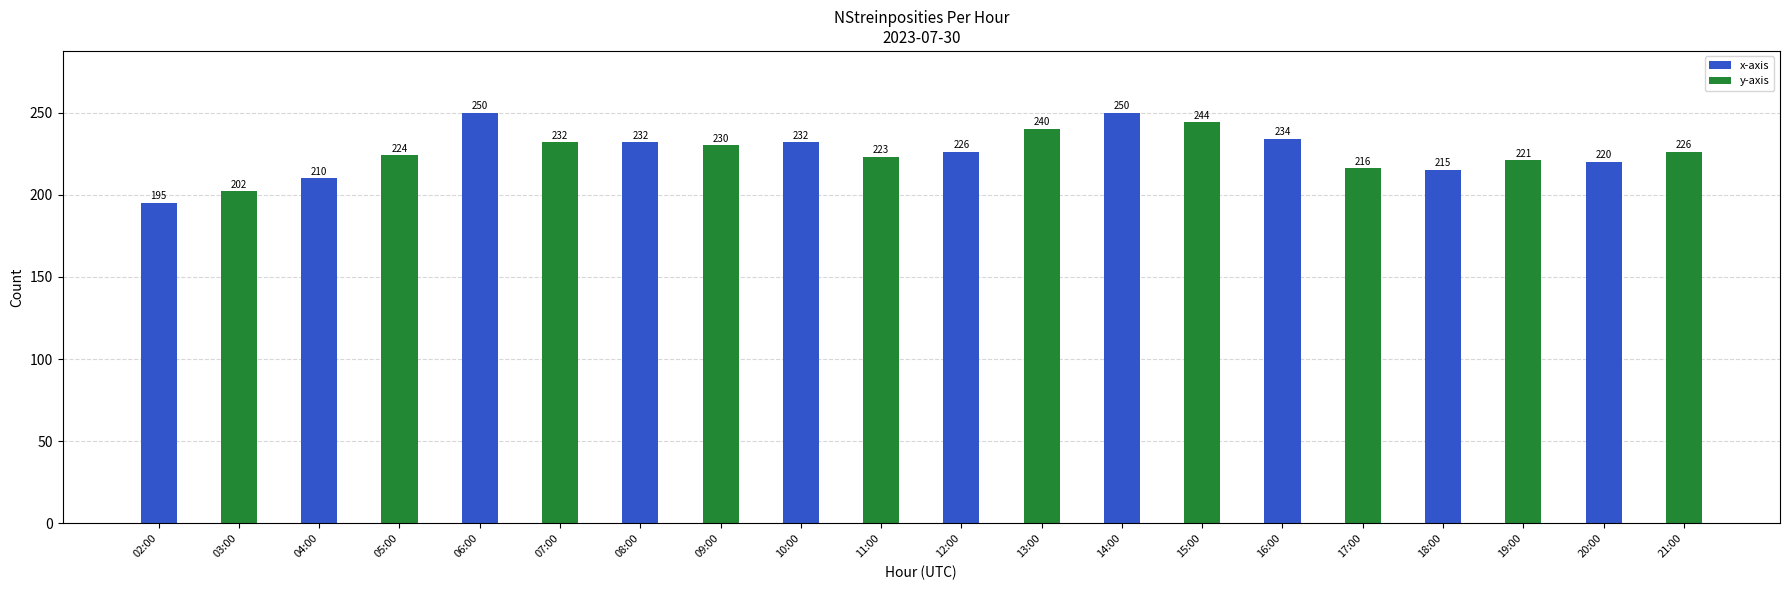

What is the label of the 5th bar from the left?

06:00